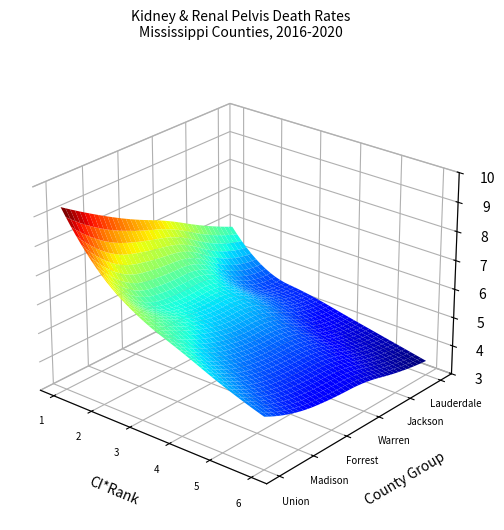

Reading left to right, extract all data points from this chart.

Union County: 9.3	7.5	6.5	5.9	5.3	4.8
Madison County: 8.5	6.2	5.8	5.2	4.7	4.3
Forrest County: 7.8	5.9	5.4	4.9	4.5	4.1
Warren County: 7.2	5.8	5.3	4.8	4.4	4.0
Jackson County: 6.5	5.0	4.7	4.3	4.0	3.7
Lauderdale County: 5.9	4.7	4.4	4.1	3.8	3.5